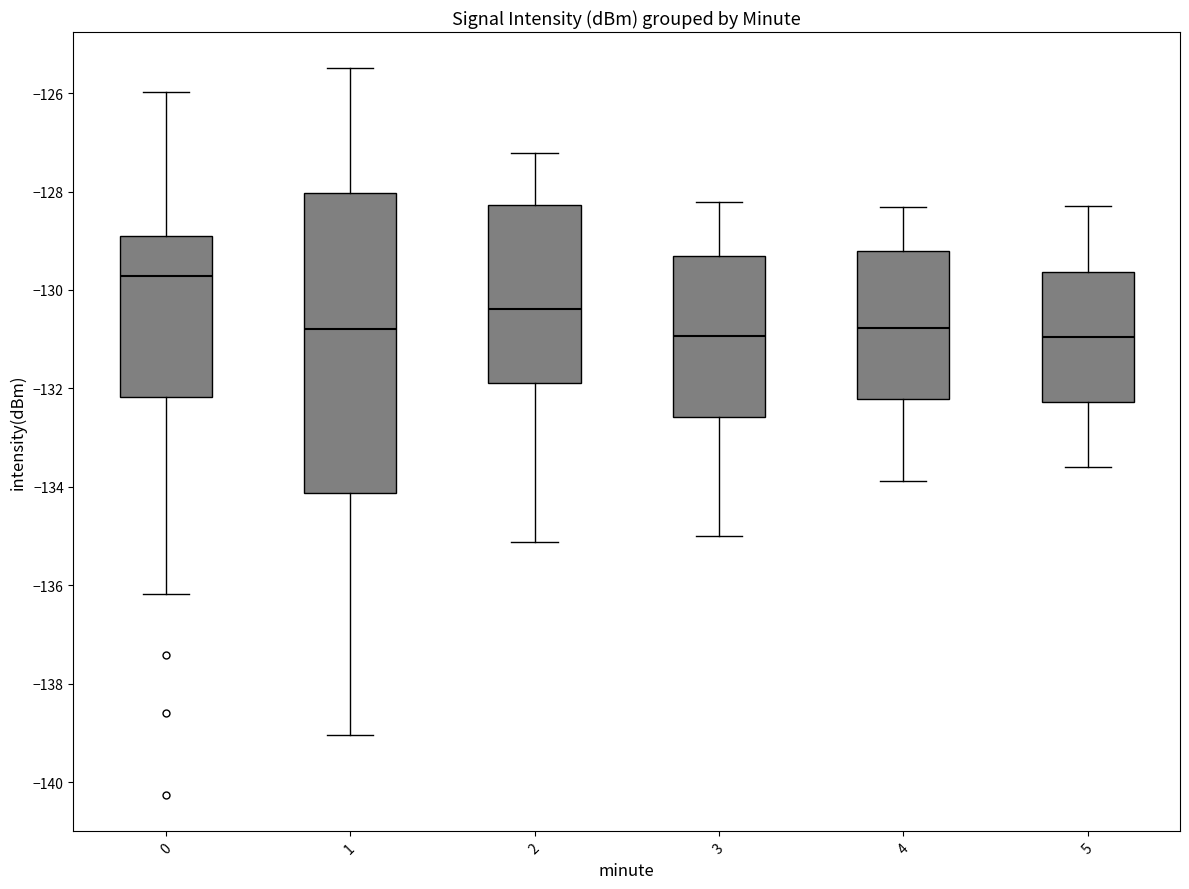

Reading left to right, transcribe this box plot: for each box, give where its median line is, the range the box spans, and where its two whiskers end, as read against the y-axis. The values are not printed on the chart, so give them approximately, as read against the axis.

0: median -129.8, box -132.2 to -129.0, whiskers -136.2 to -126.0
1: median -130.8, box -134.2 to -128.0, whiskers -139.0 to -125.4
2: median -130.4, box -131.8 to -128.2, whiskers -135.2 to -127.2
3: median -131.0, box -132.6 to -129.4, whiskers -135.0 to -128.2
4: median -130.8, box -132.2 to -129.2, whiskers -133.8 to -128.4
5: median -131.0, box -132.2 to -129.6, whiskers -133.6 to -128.2